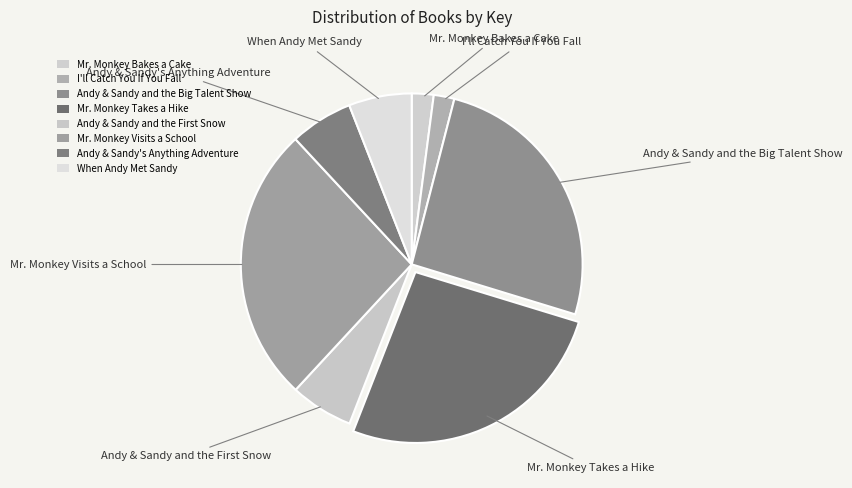

What is the smallest slice in the pie chart?

I'll Catch You If You Fall